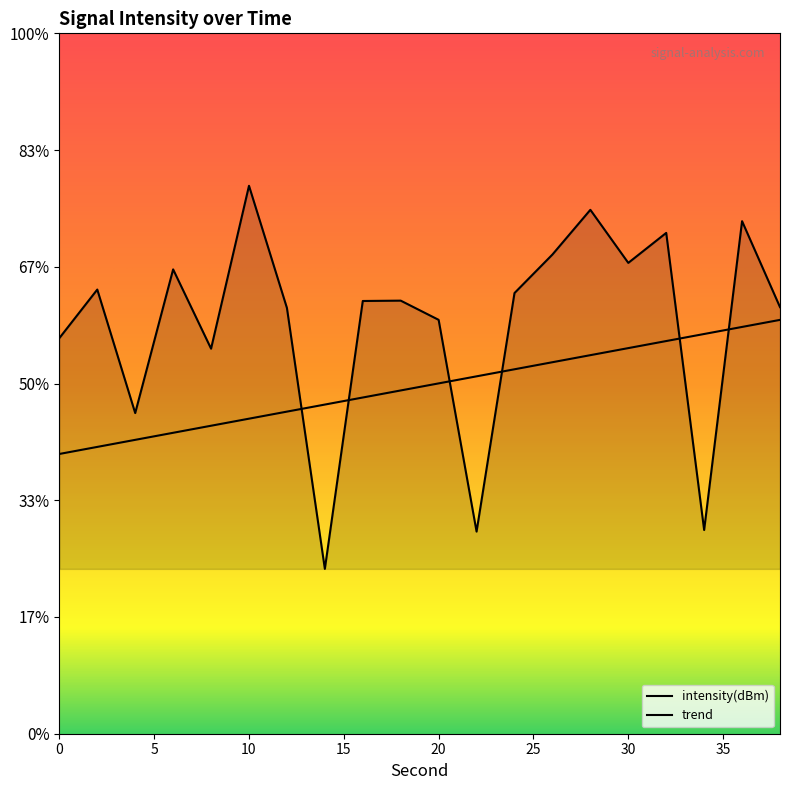

Reading left to right, extract all data points from this chart.

-123.1	-121.0	-126.3	-120.1	-123.5	-116.5	-121.8	-132.9	-121.5	-121.4	-122.3	-131.3	-121.1	-119.5	-117.6	-119.8	-118.5	-131.3	-118.0	-121.7